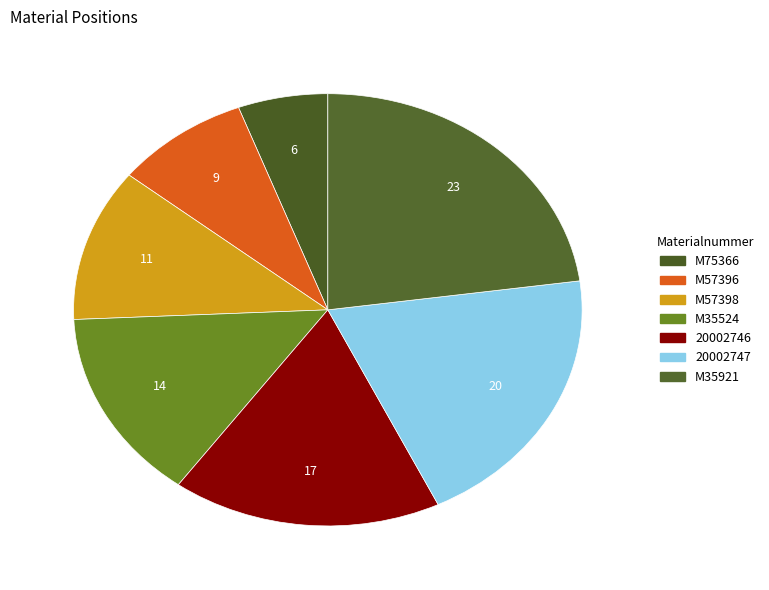

True or false: 20002746 accounts for 17% of the total.

True